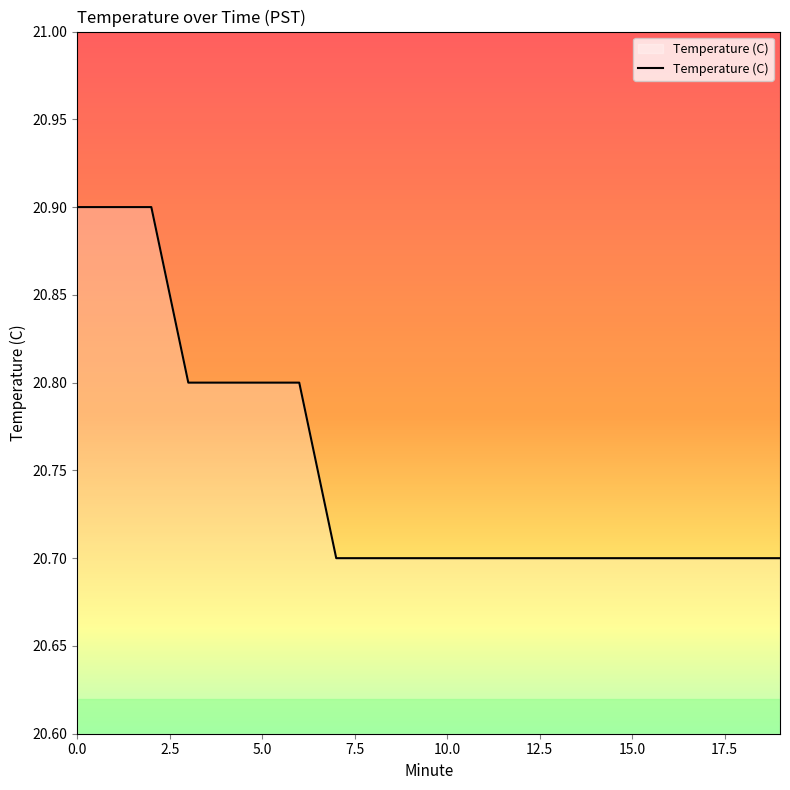

What is the smallest value displayed?

20.7